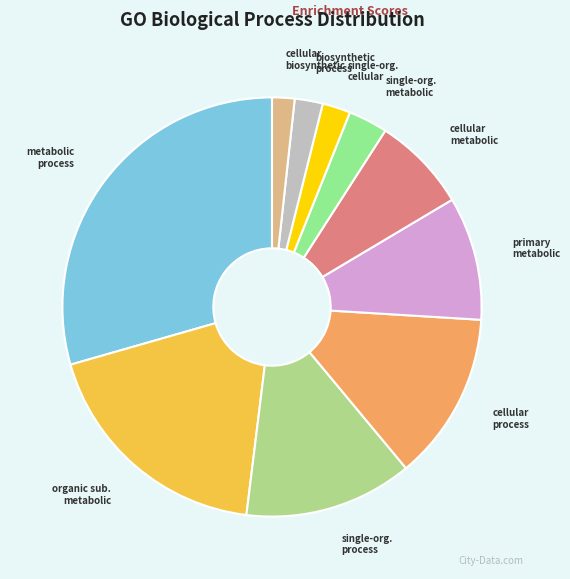

How many segments does this pie chart have?

10